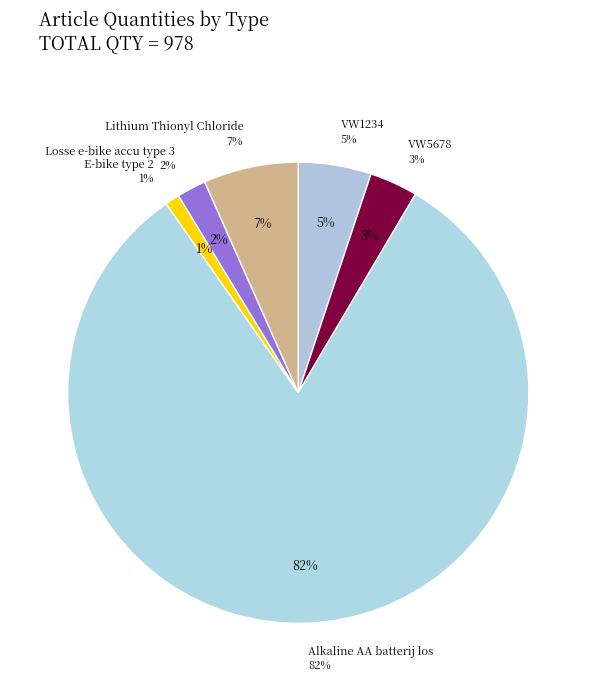

Does any single category account for the majority?

Yes